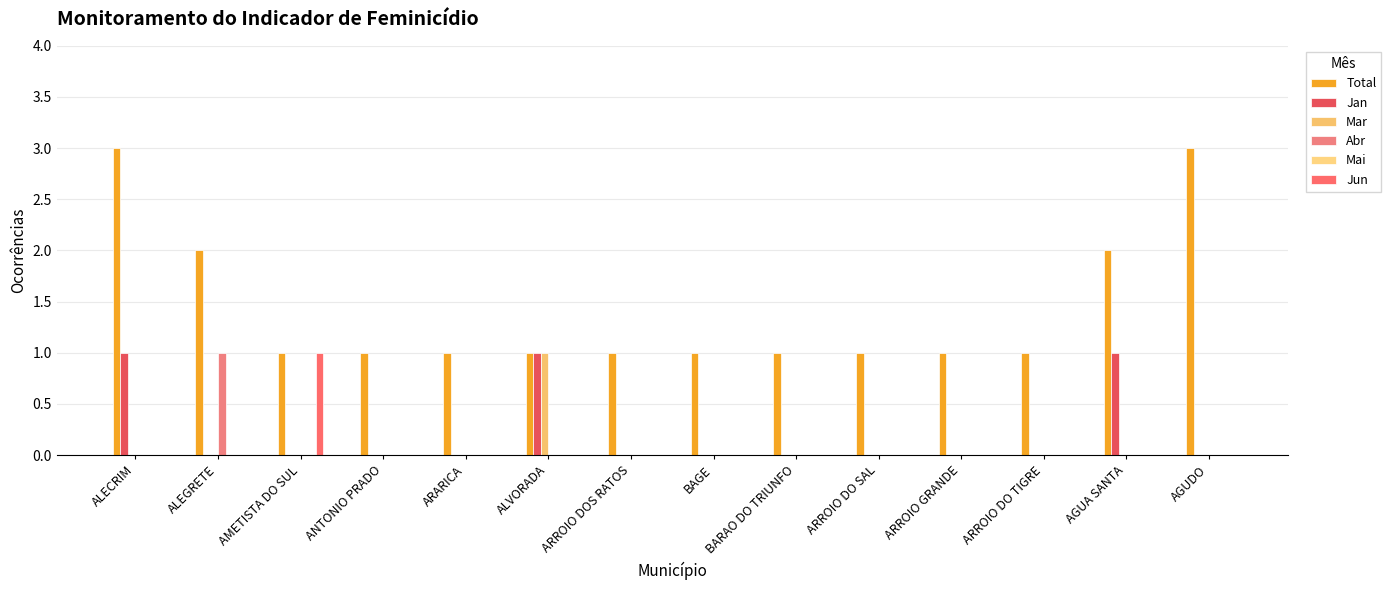

How many groups of bars are there?

14